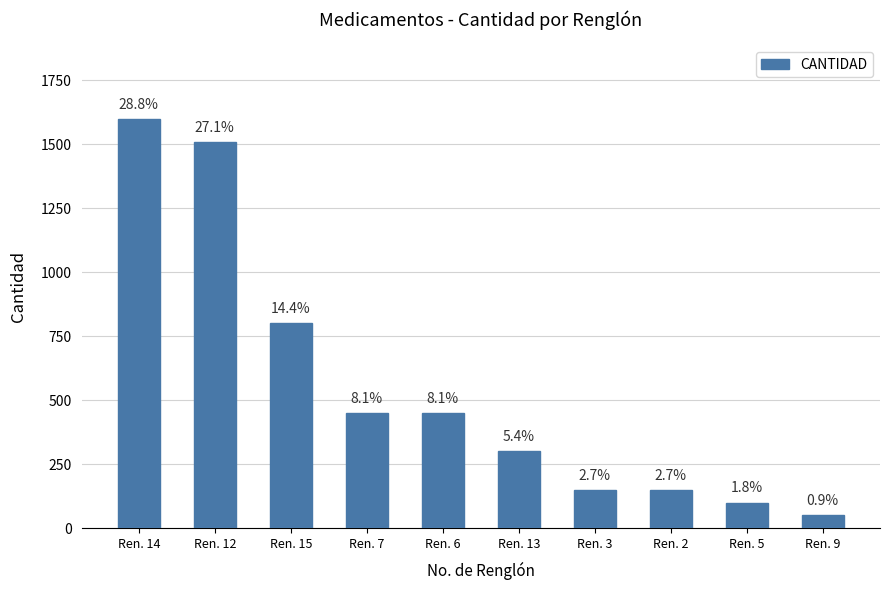

What is the change in value from Ren. 2 to Ren. 9?

-100